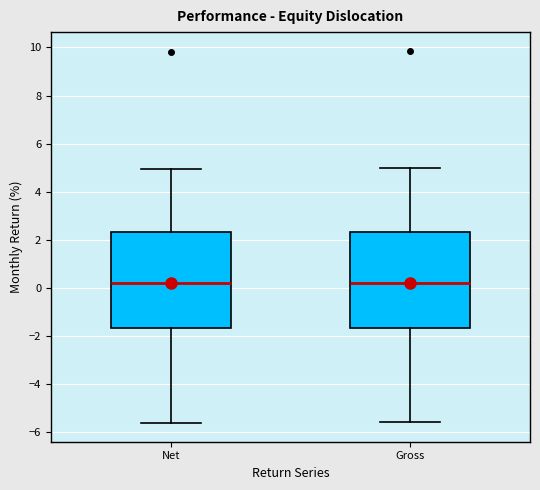

Reading left to right, transcribe this box plot: for each box, give where its median line is, the range the box spans, and where its two whiskers end, as read against the y-axis. The values are not printed on the chart, so give them approximately, as read against the axis.

Net: median 0.2, box -1.6 to 2.4, whiskers -5.6 to 5.0
Gross: median 0.2, box -1.6 to 2.4, whiskers -5.6 to 5.0